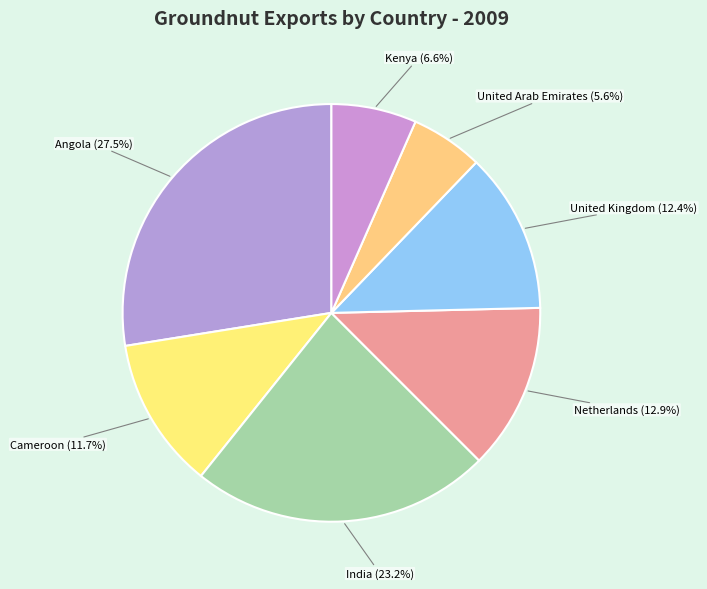

To the nearest percent, what percentage of the pie is United Kingdom?

12%